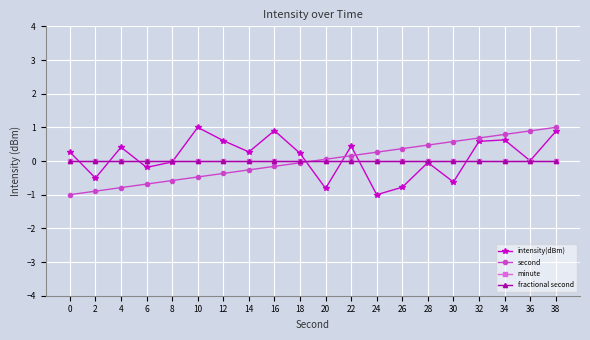

The value of intensity(dBm) at 10 is 1.0. True or false?

True